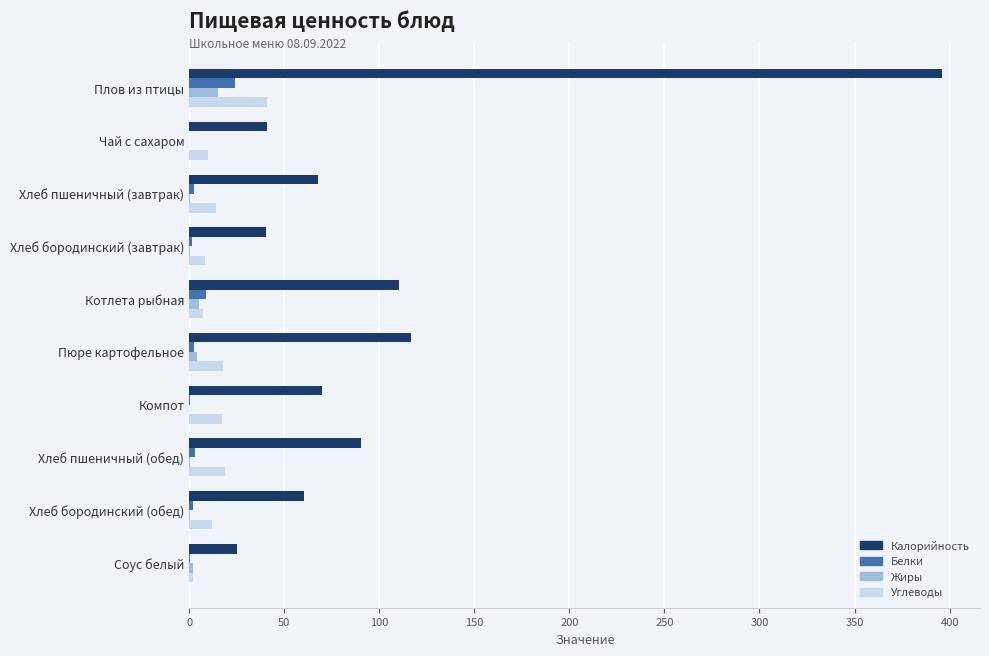

The Калорийность series shows 40.3 at Хлеб бородинский (завтрак). True or false?

True